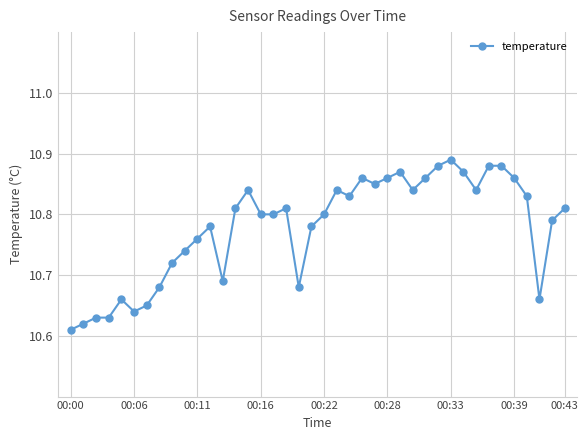

True or false: the data has more than 2 interior local peaks.

True